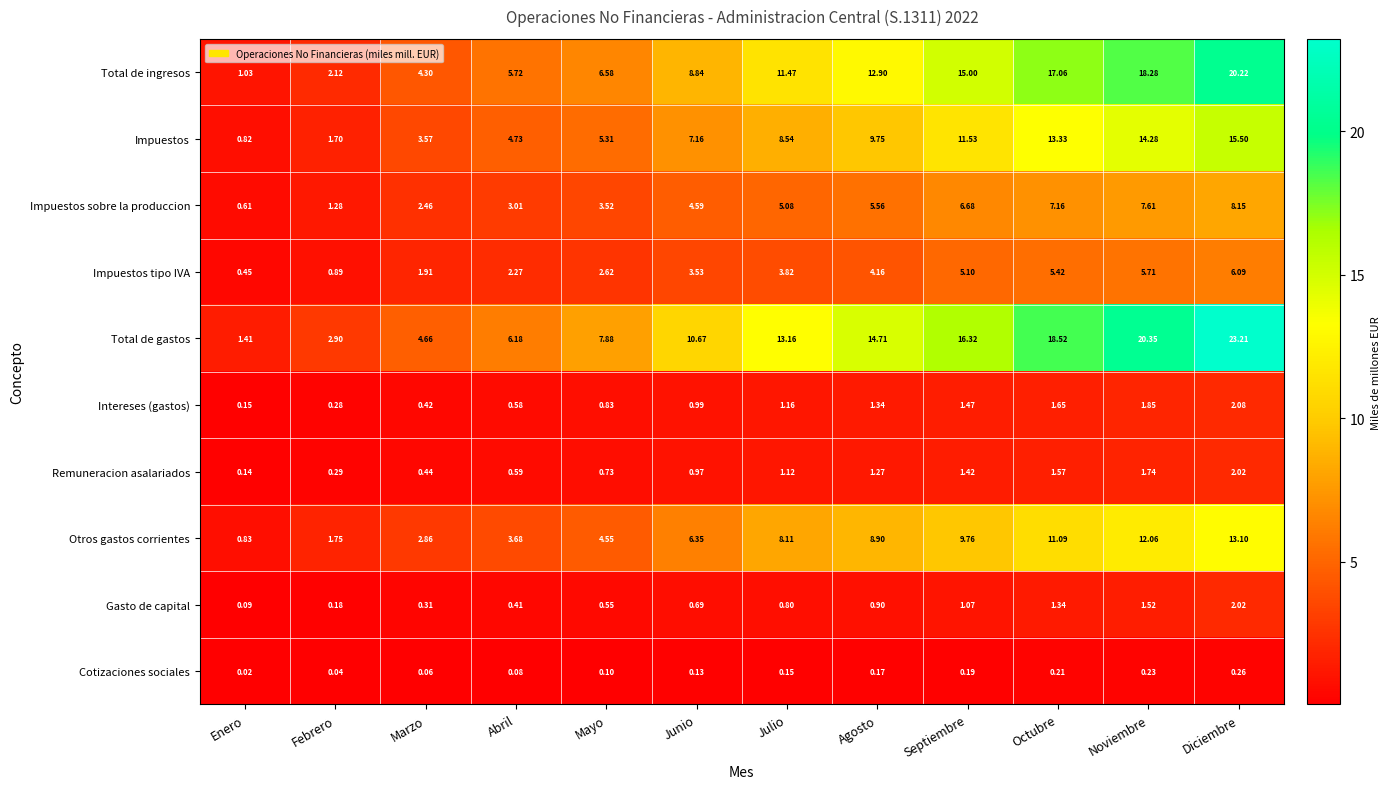

Between Abril and Noviembre, which series saw the biggest shift?

Total de gastos